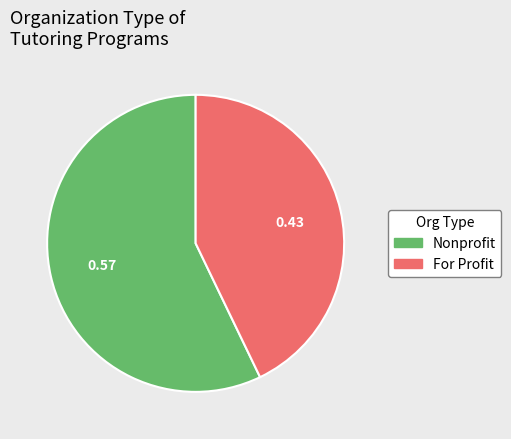

Is there any slice that represents more than half of the pie?

Yes